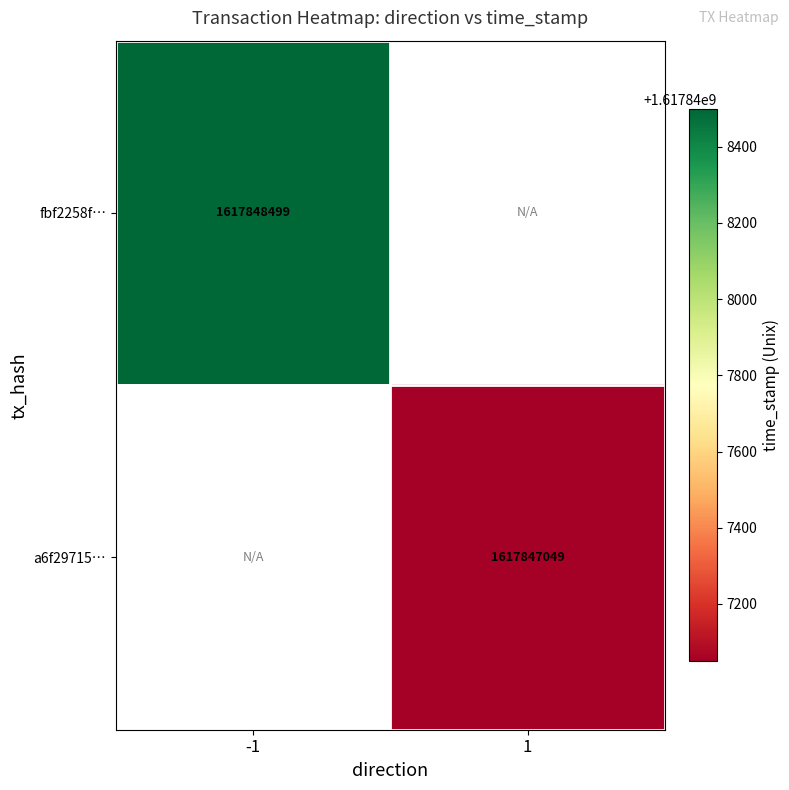

Rank the categories by a6f29715a9fb0fe12a17ecef06e8e5ae790aee8… value from lowest to highest.

-1, 1